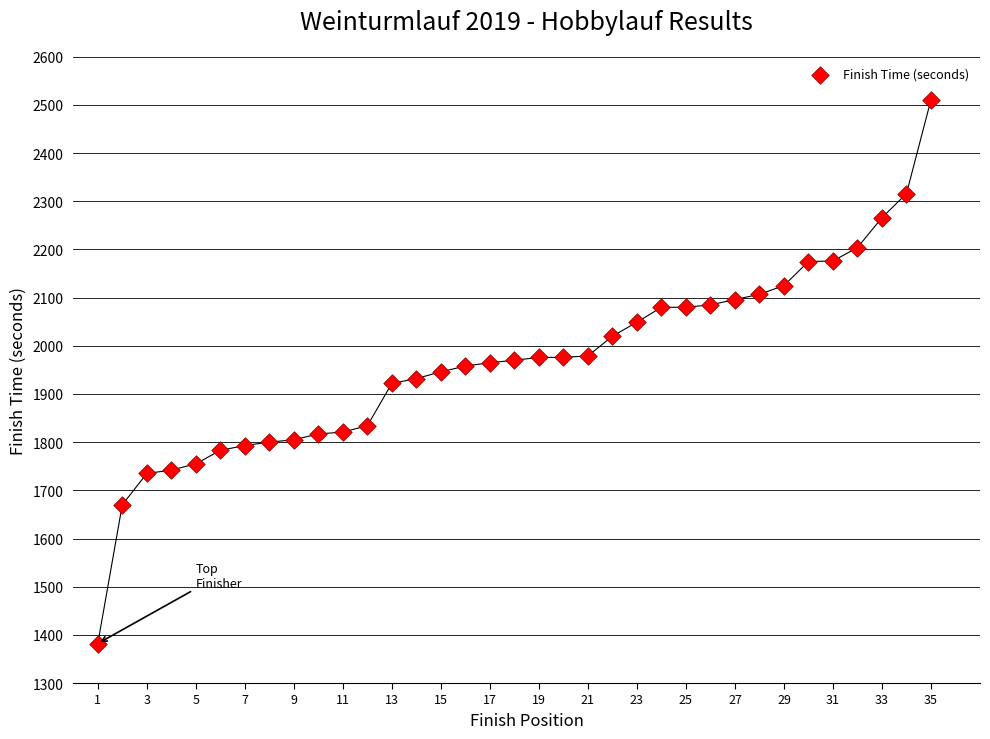

What is the range of Y values (max minus min)?

1129